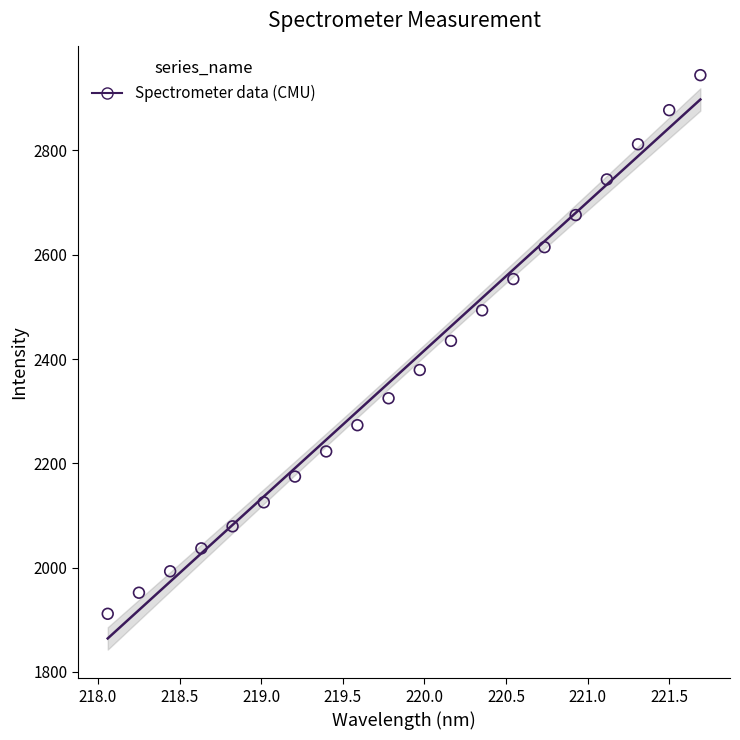

What is the range of X values (max minus min)?

3.6